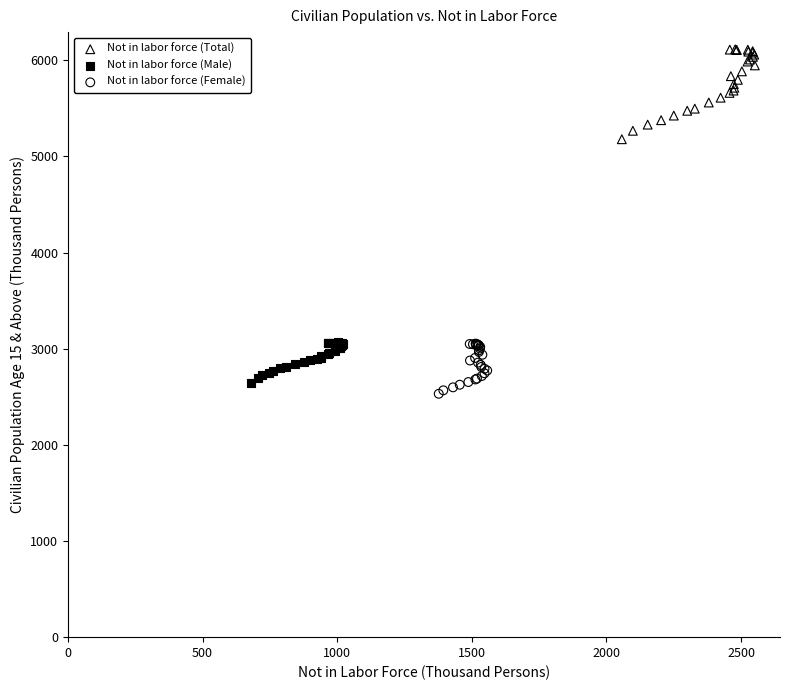

Which series contains the lowest Y value?

Not in labor force (Female)